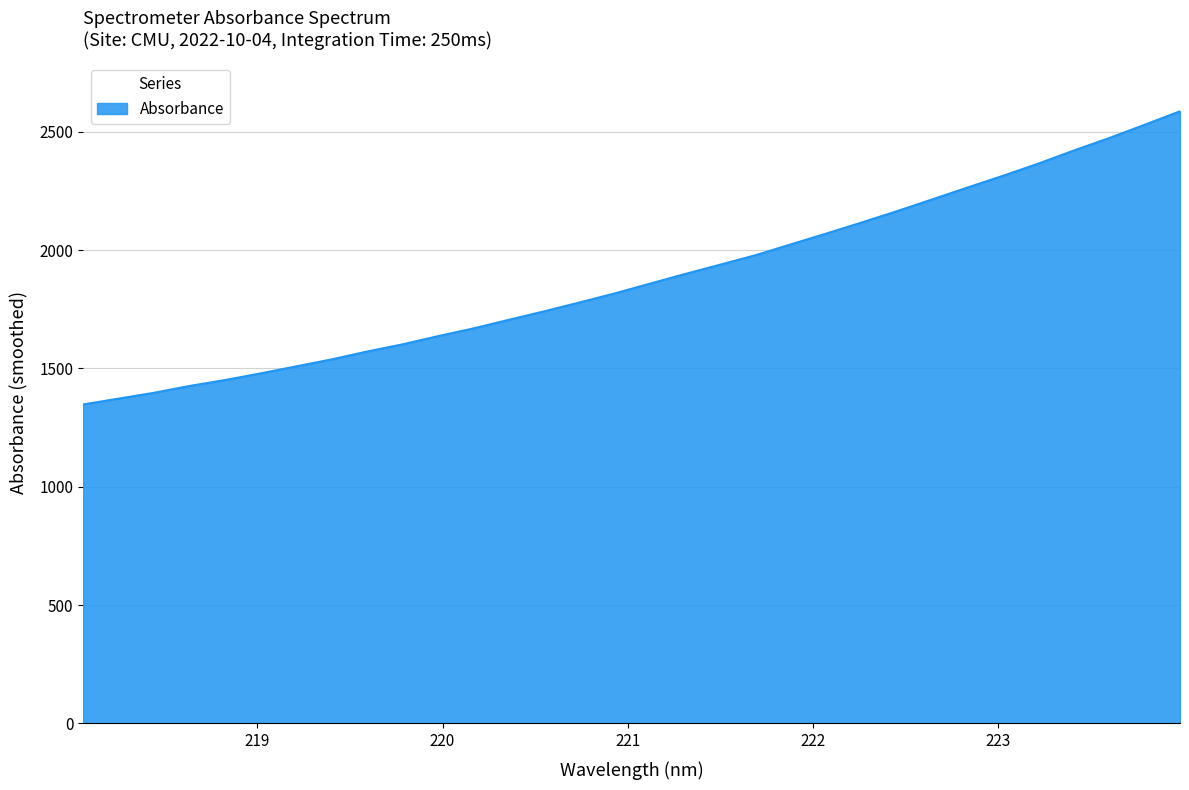

How many lines are shown in the chart?

1